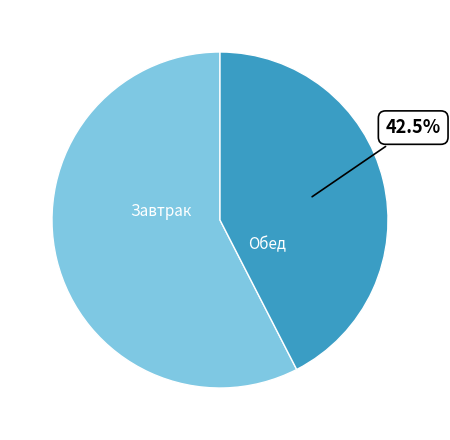

Does any single category account for the majority?

Yes